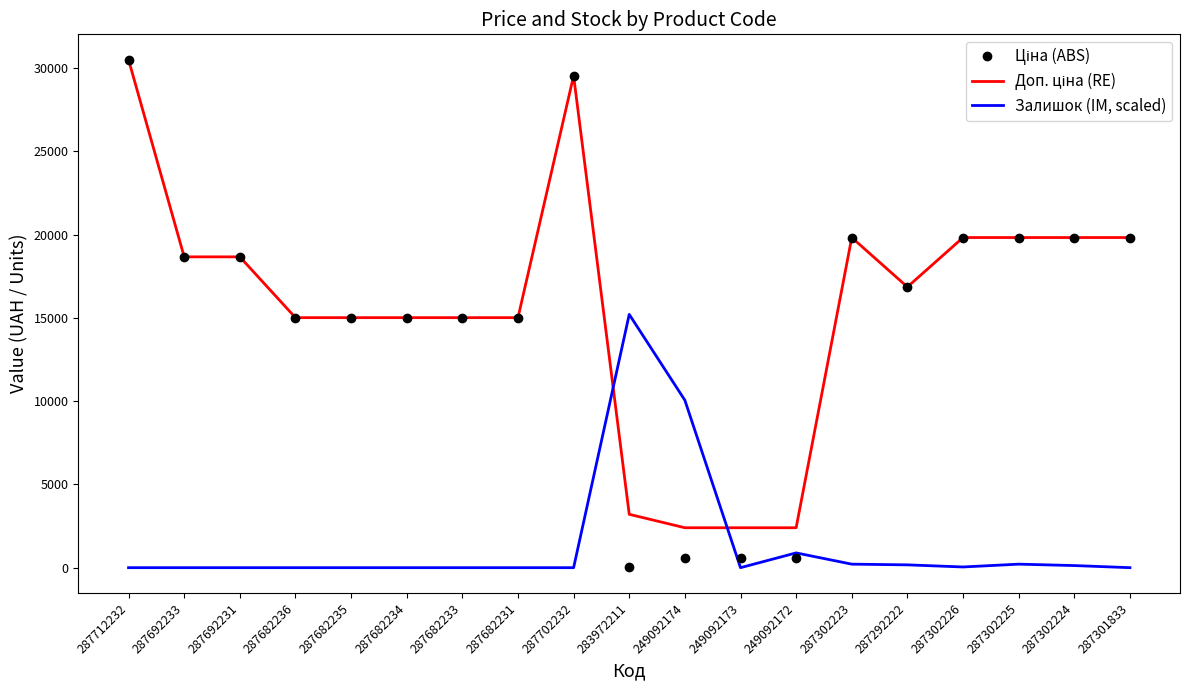

What is the difference between the highest and lowest values at 287682231?

15019.2